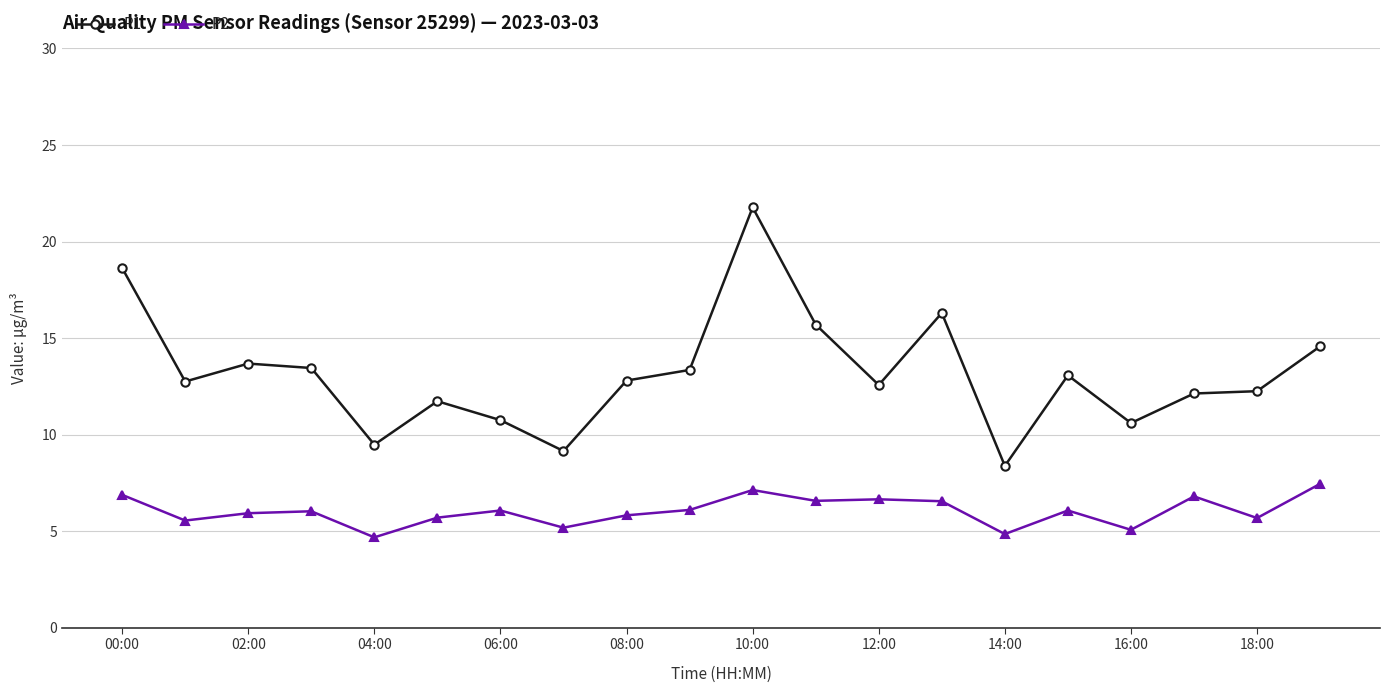

True or false: P1 and P2 intersect in this chart.

False